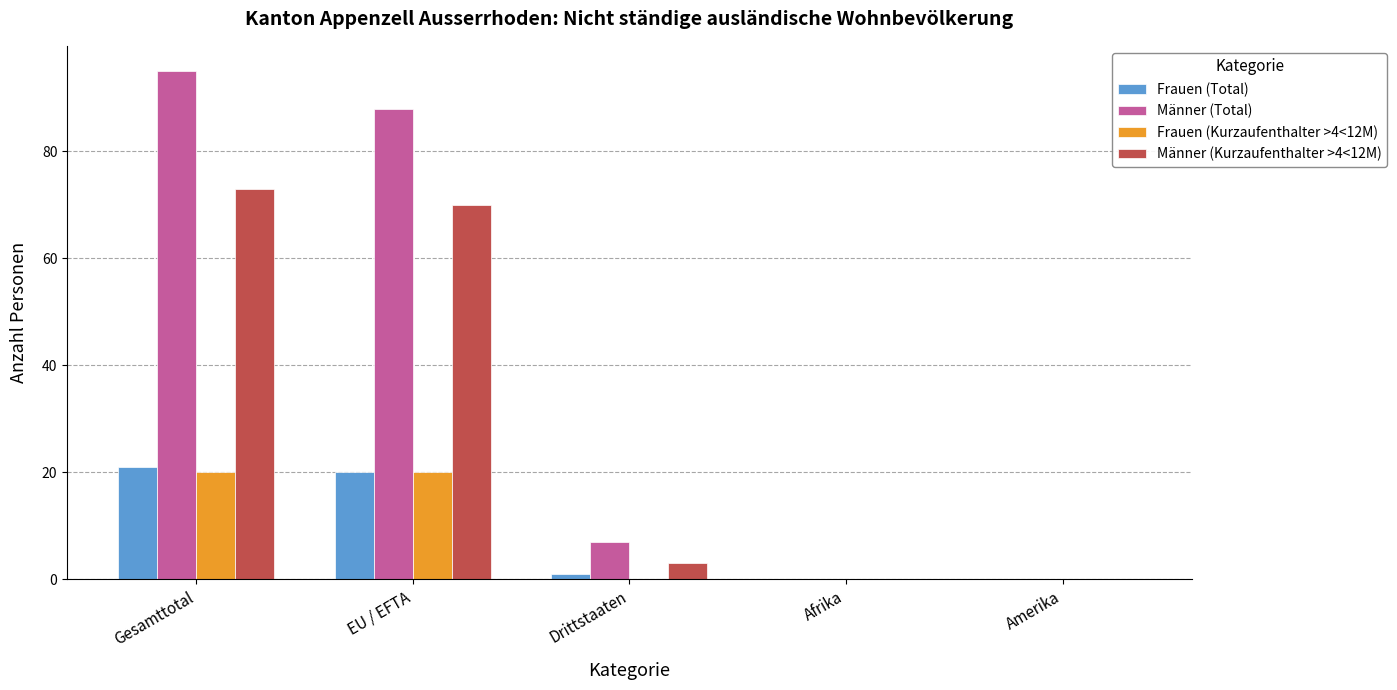

How many categories are shown in the chart?

5